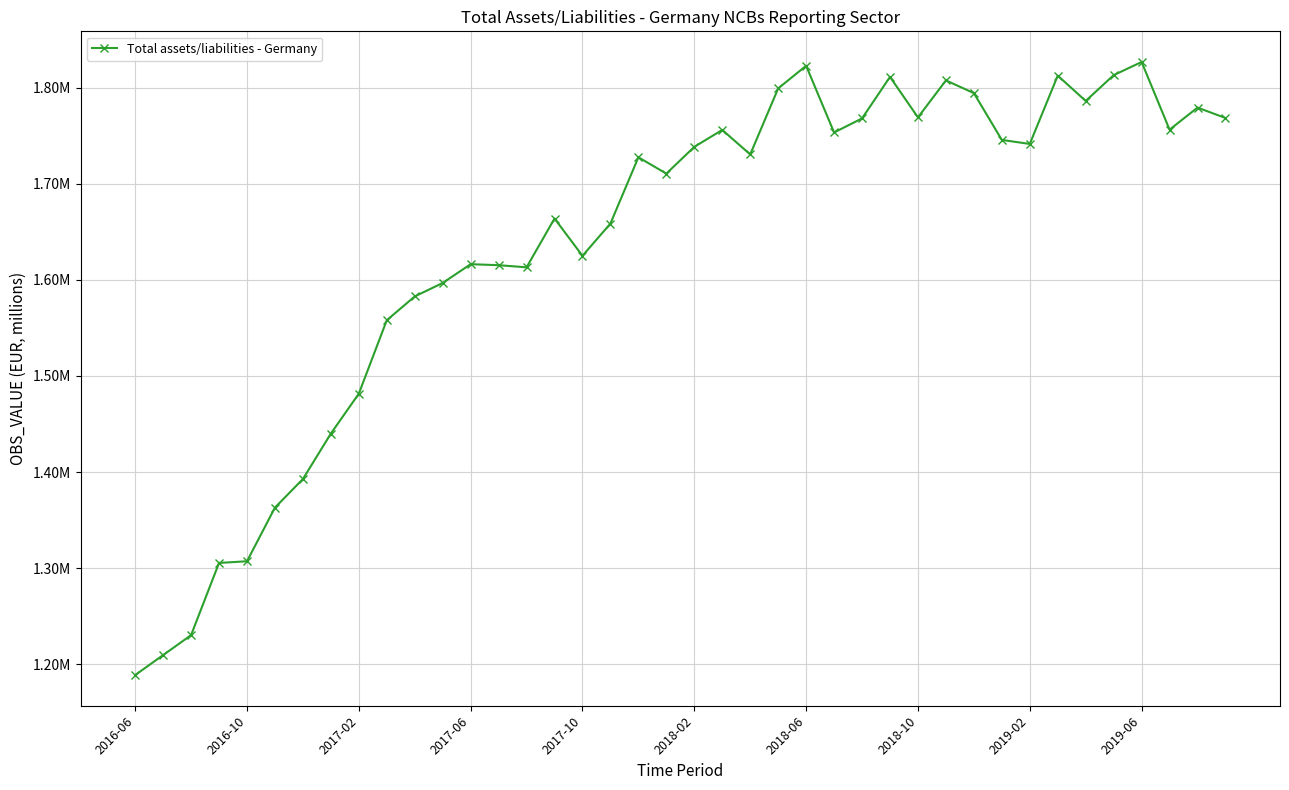

Is this an area chart (filled region under the line)?

No